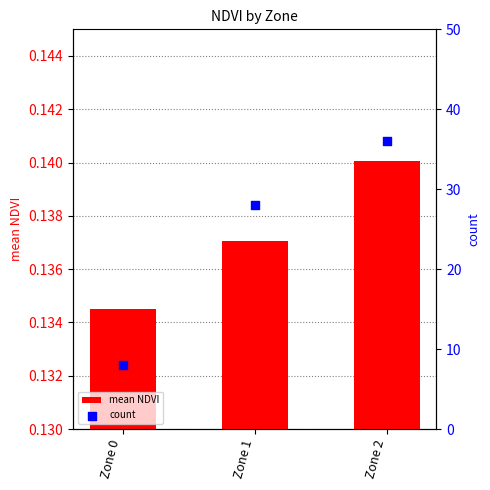

Which series reaches the minimum Y coordinate?

mean NDVI